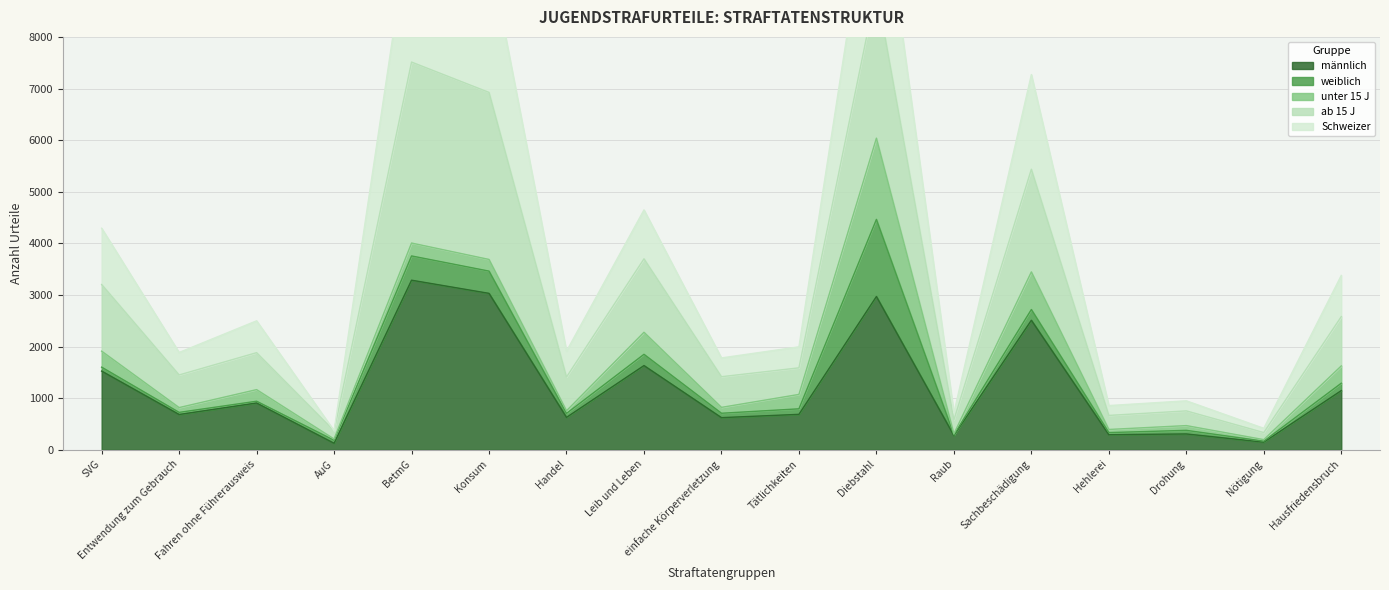

In Schweizer, how many points are higher than both neighbors (excluding endpoints)?

6